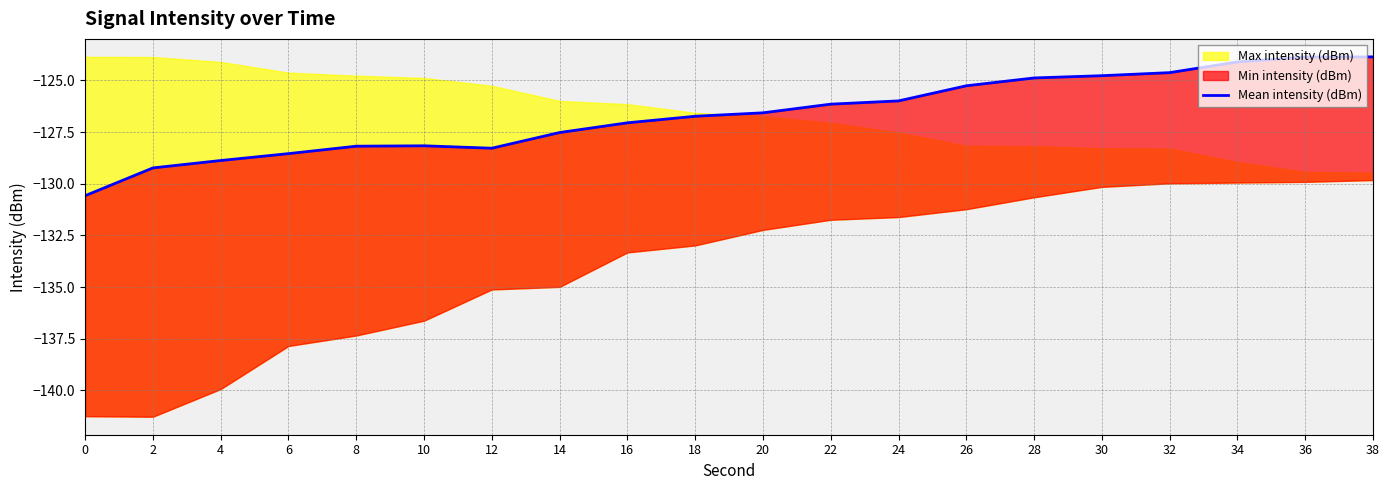

What is the value of the 1st point from the left?

-130.6